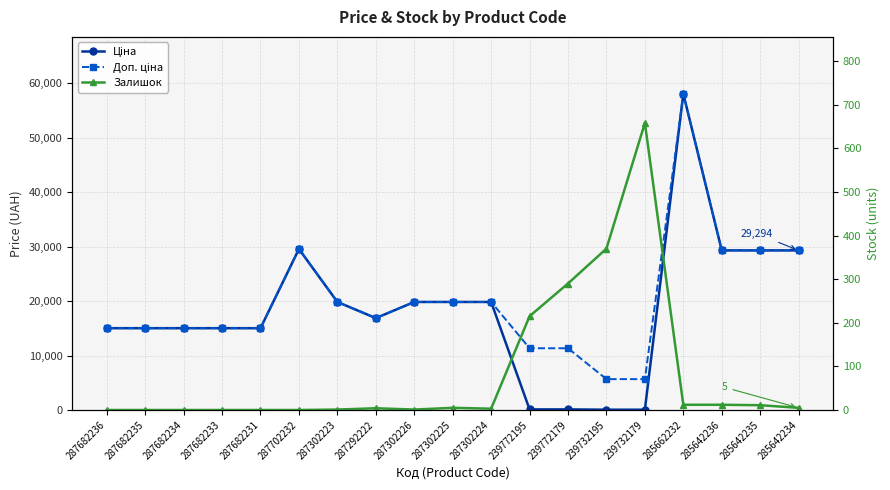

Which label corresponds to the smallest value in the chart?

287682236